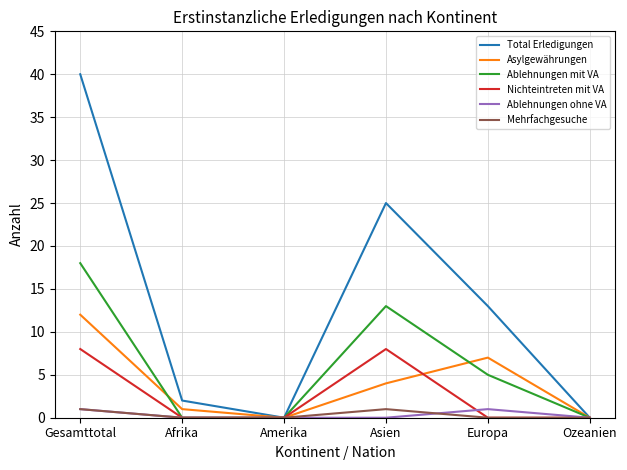

Which category has the highest value in the Asylgewährungen series?

Gesamttotal